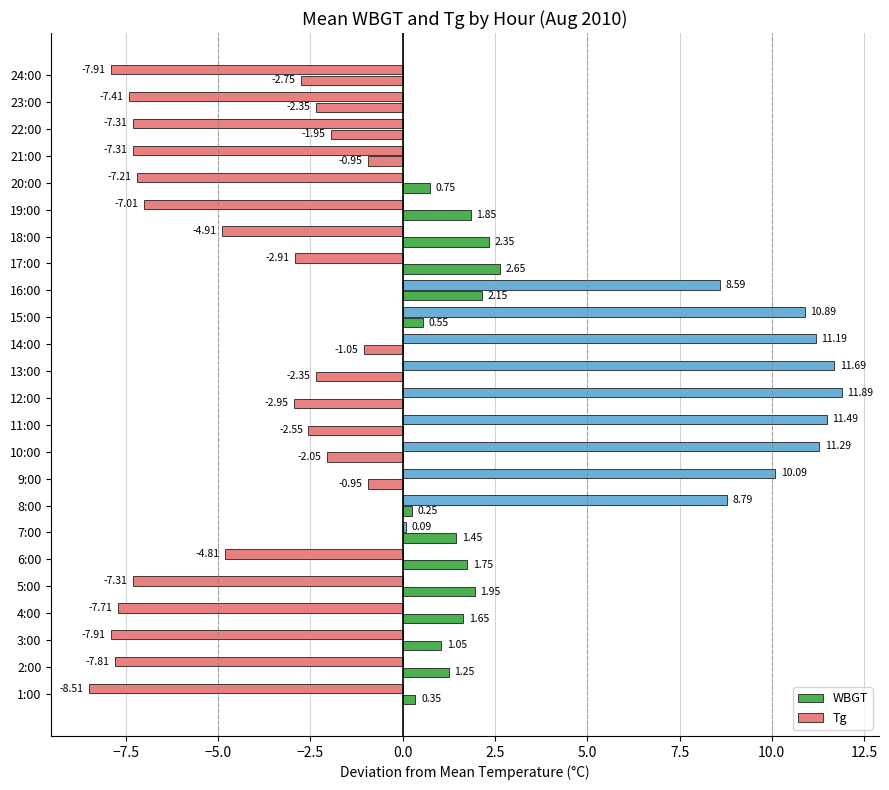

Count the number of categories in the chart.

24